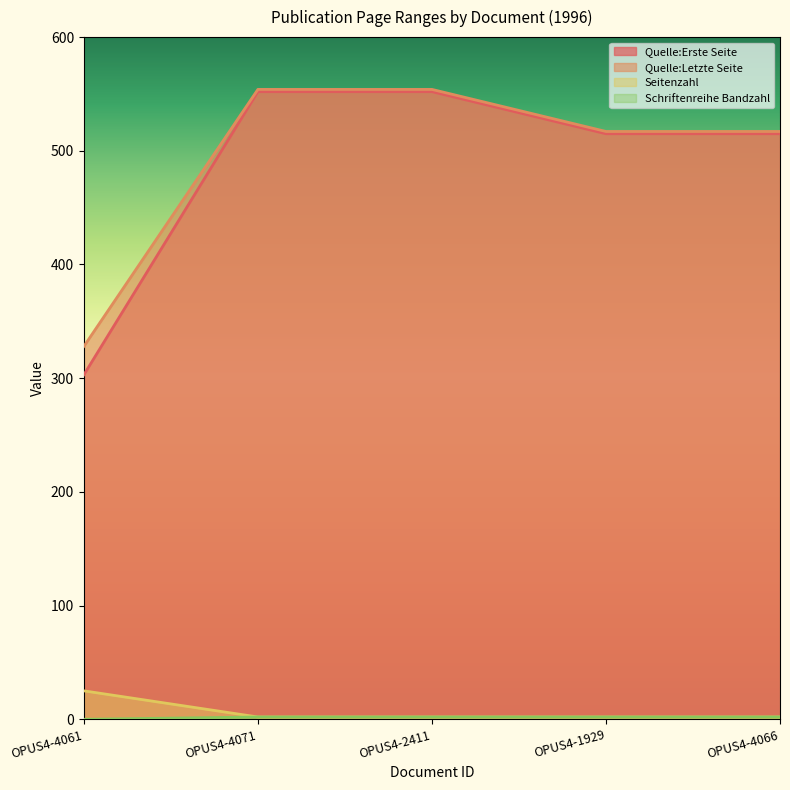

What are all the series names shown in the legend?

Quelle:Erste Seite, Quelle:Letzte Seite, Seitenzahl, Schriftenreihe Bandzahl